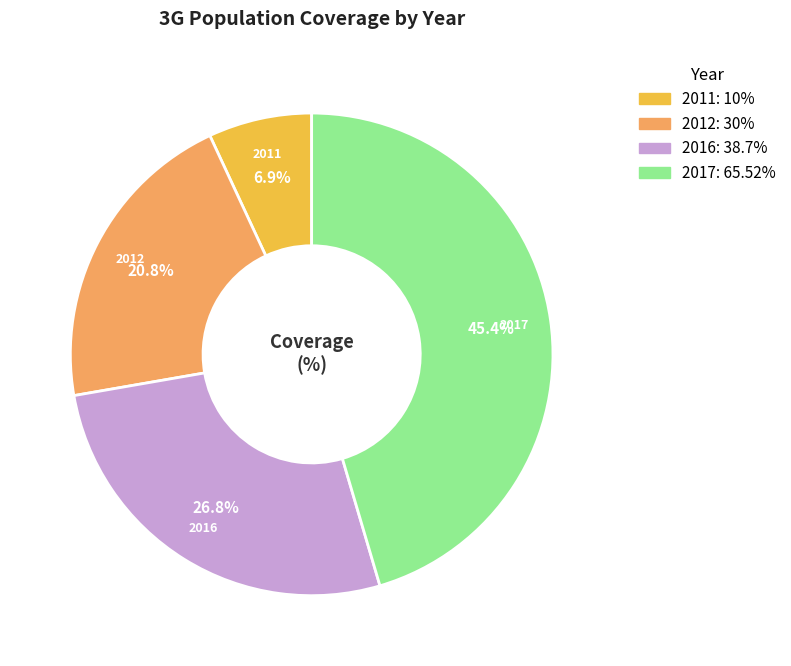

Does any single category account for the majority?

No